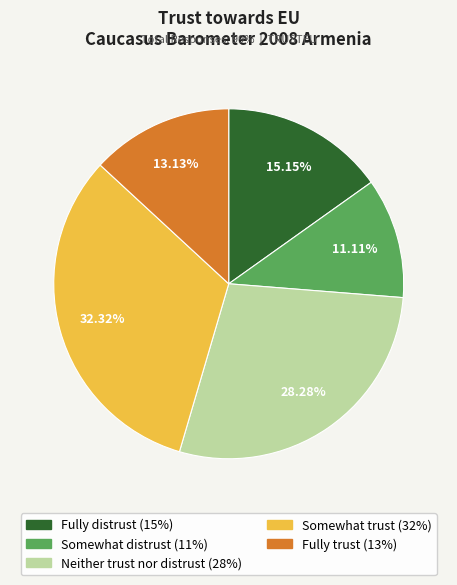

Rank the categories by value from lowest to highest.

Somewhat distrust, Fully trust, Fully distrust, Neither trust nor distrust, Somewhat trust